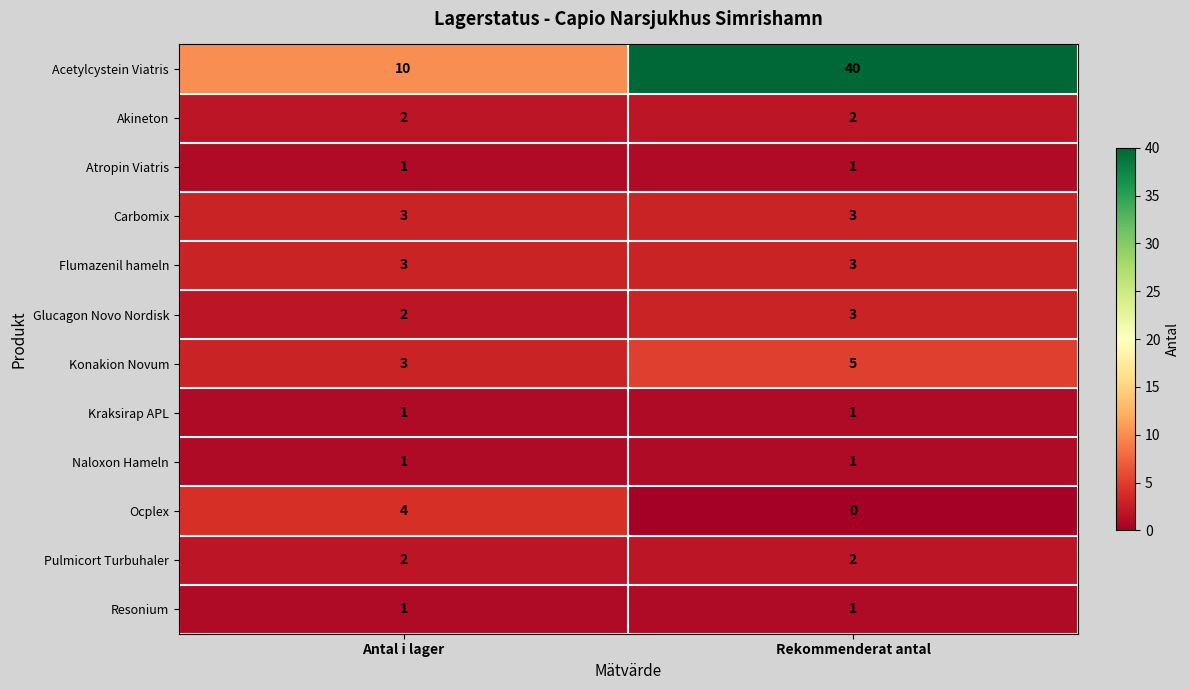

Which series has the largest range (max minus min)?

Acetylcystein Viatris